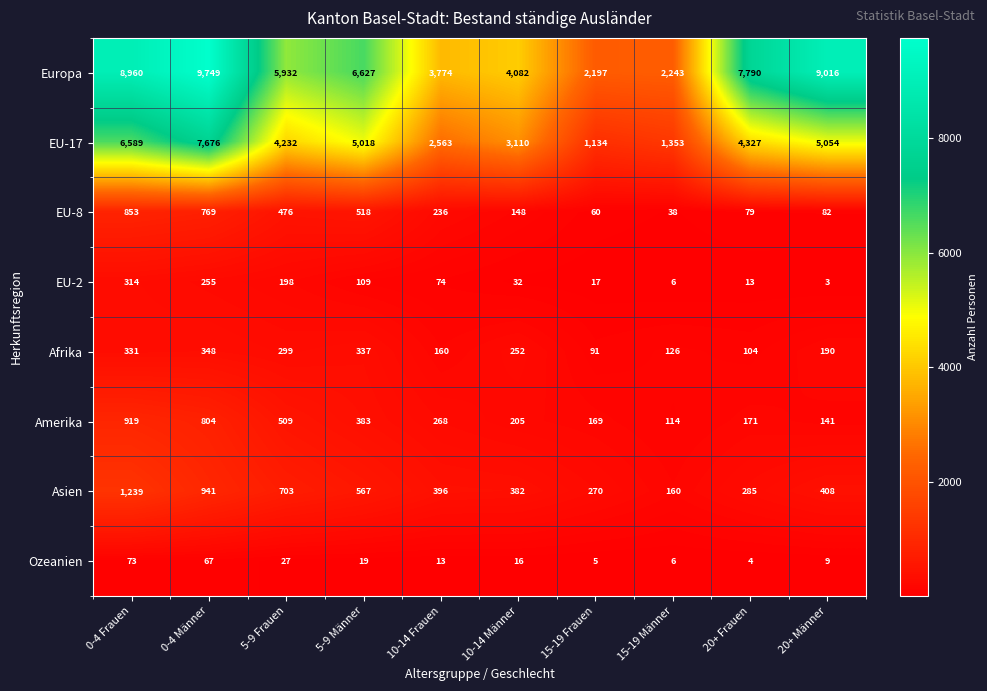

At 15-19 Frauen, list the series in order from smallest to largest.

Ozeanien, EU-2, EU-8, Afrika, Amerika, Asien, EU-17, Europa